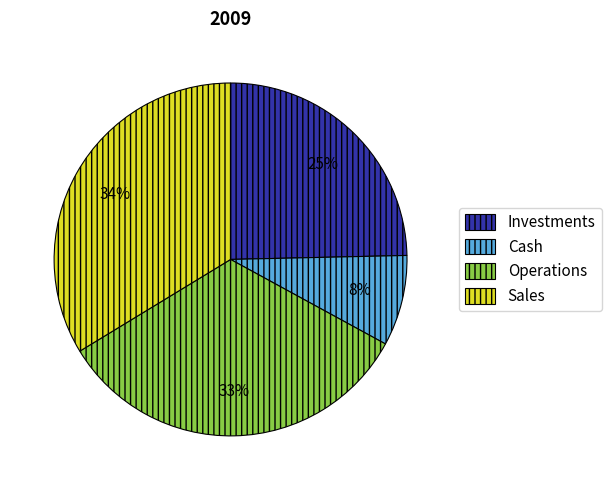

Is there any slice that represents more than half of the pie?

No